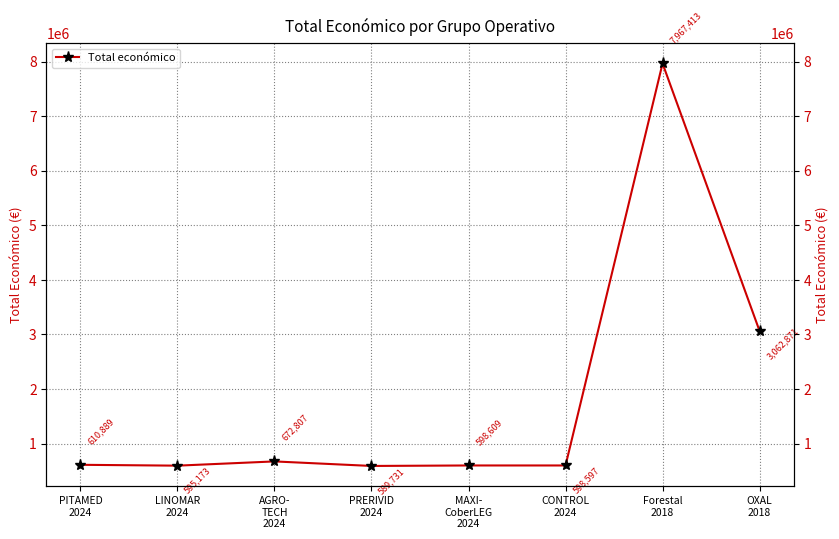

What is the difference between the second highest and second lowest values?

2467698